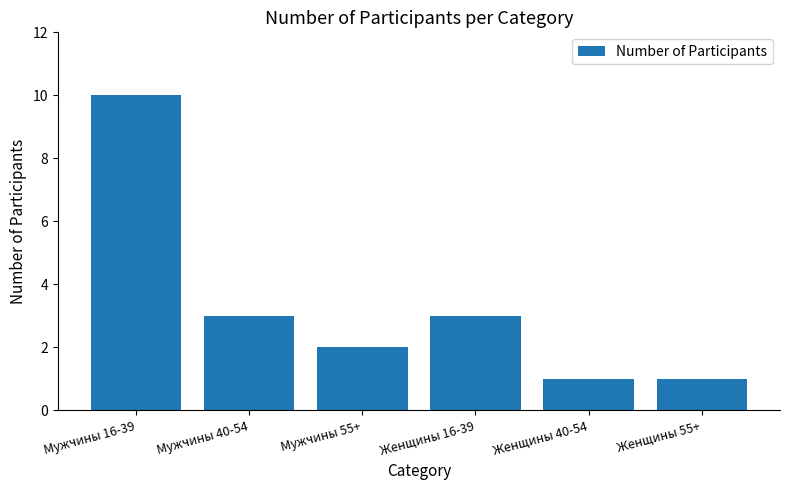

Are the bars grouped side by side (vs. stacked)?

No